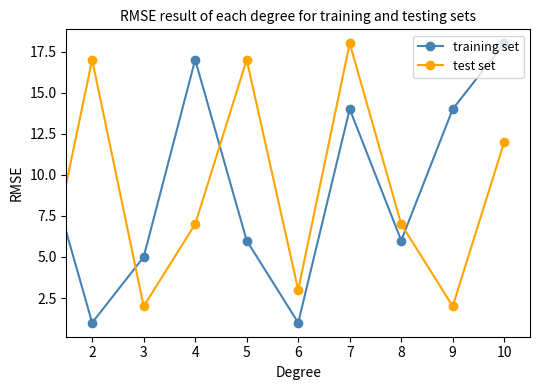

How many interior local peaks does the training set series have?

2